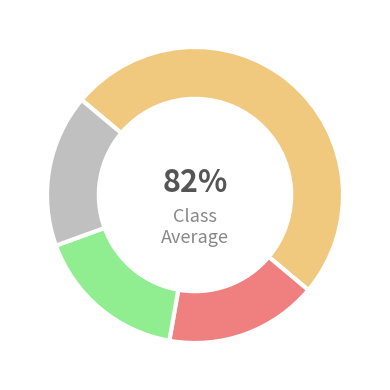

Is there a majority slice in this chart?

No